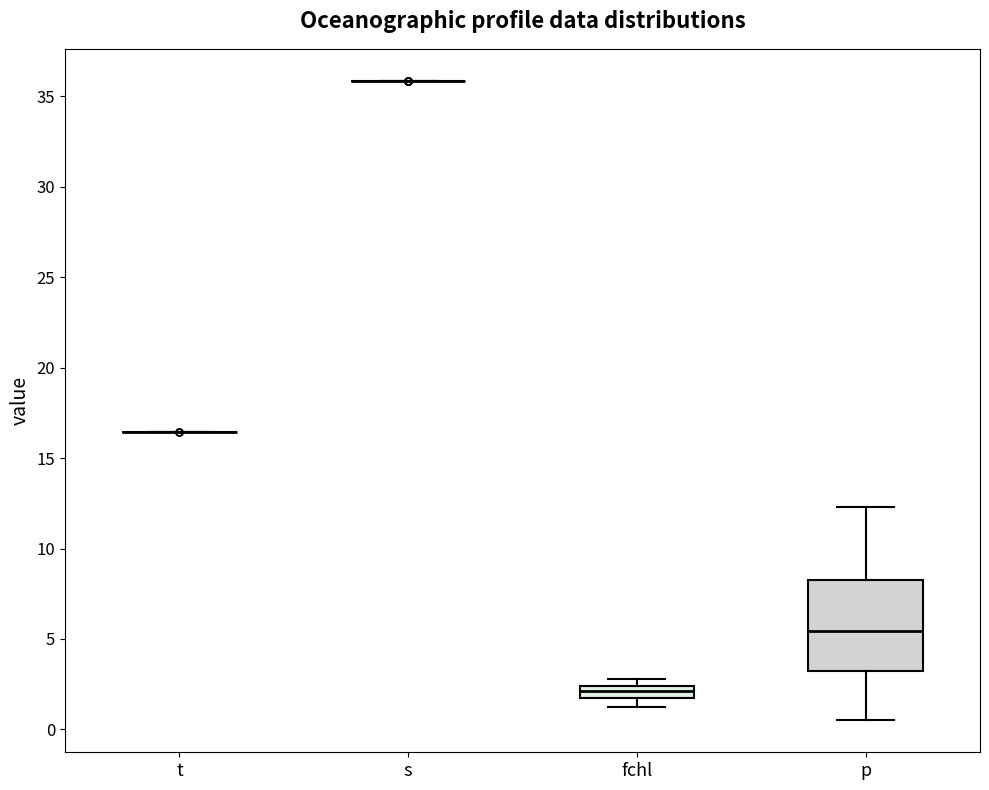

Which box is the tallest, from its lower edge to its upper edge?

p